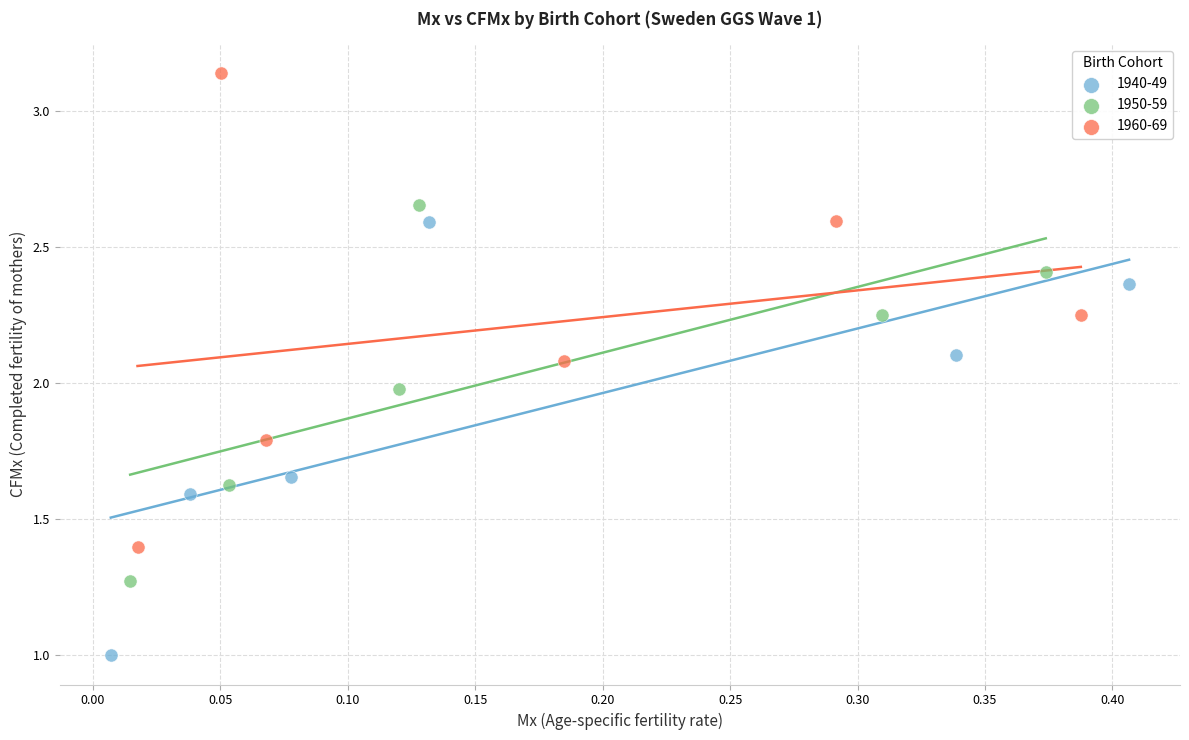

Which series reaches the minimum Y coordinate?

1940-49